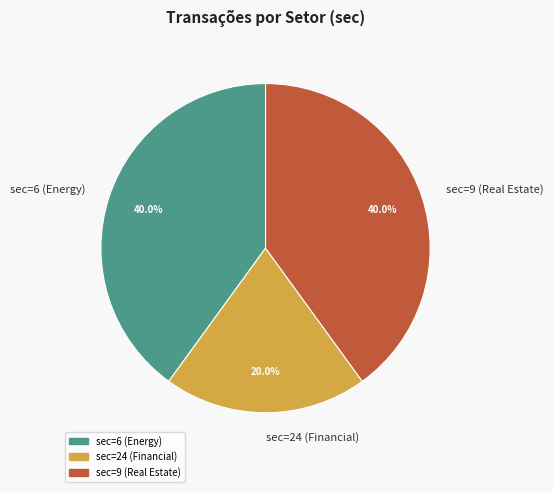

Count the number of slices in the pie.

3